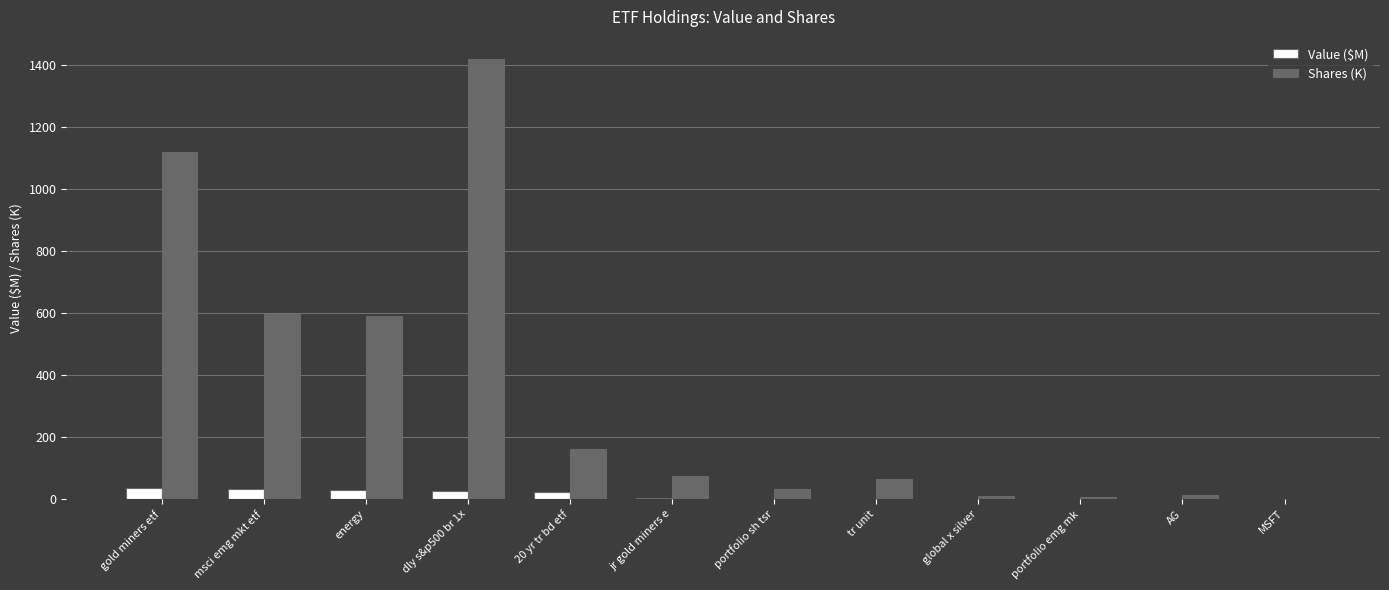

Where is Shares (K) nearest to the value 710?

msci emg mkt etf